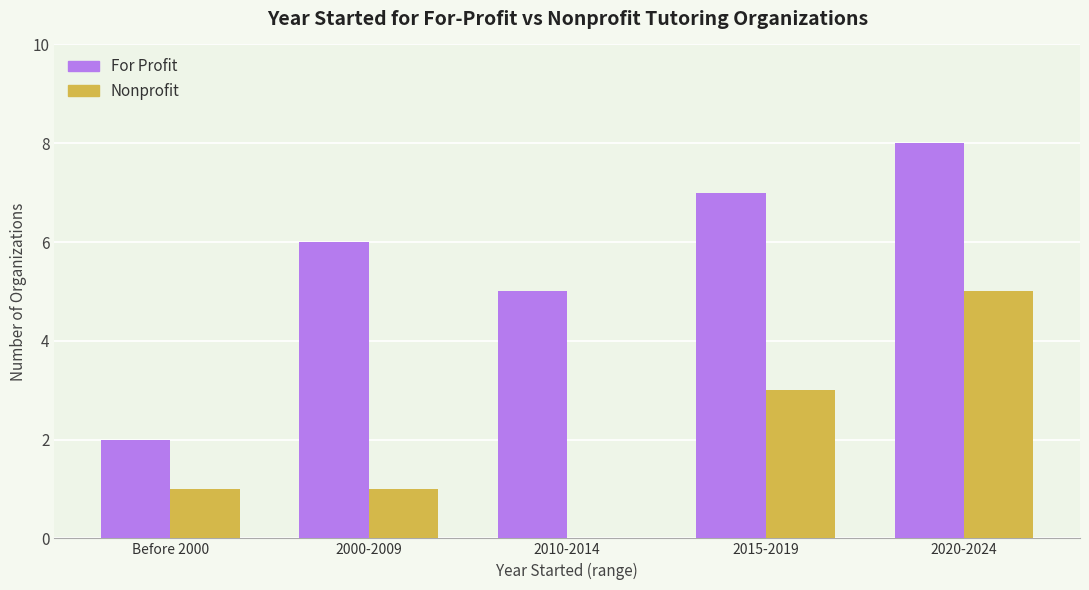

Which series changed the most between 2000-2009 and 2015-2019?

Nonprofit